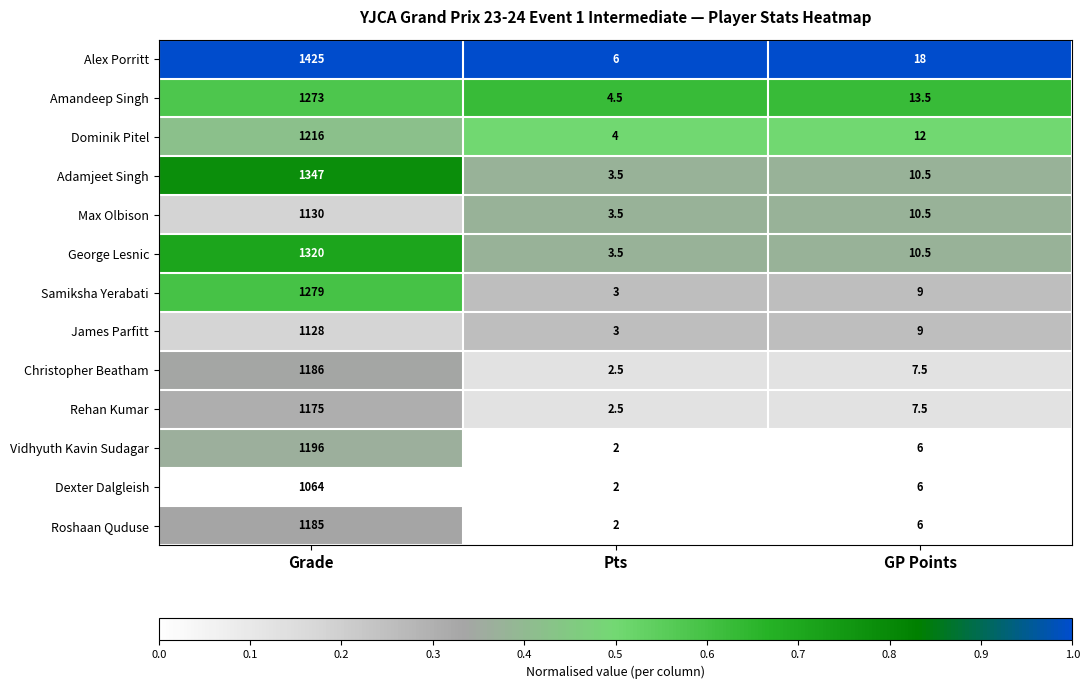

What is the average value of the Samiksha Yerabati series?

430.3